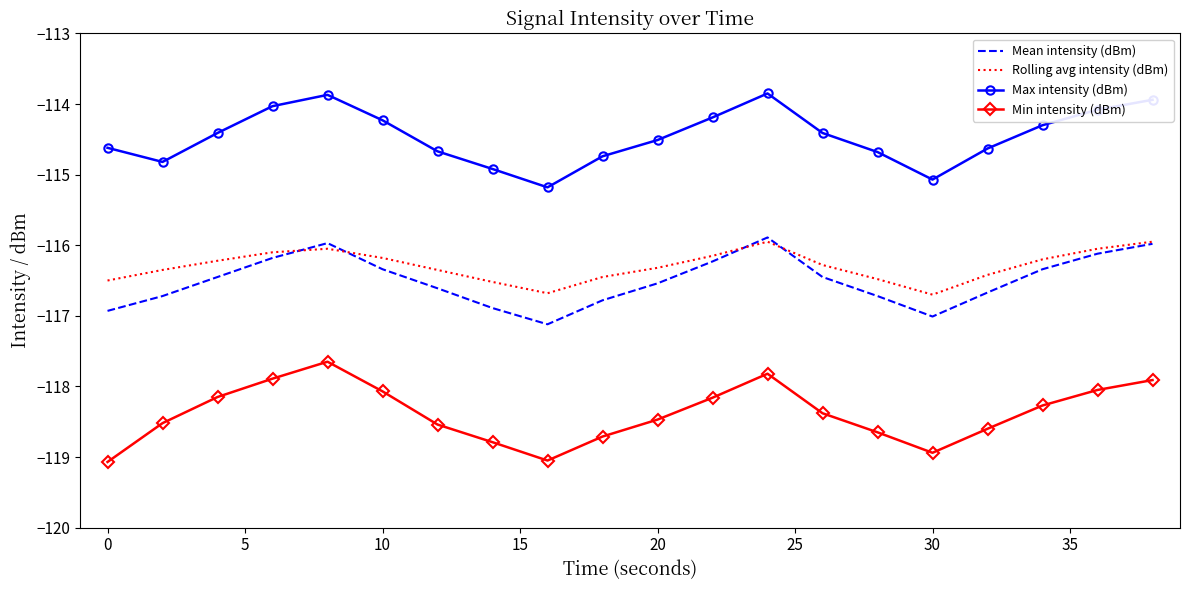

How many distinct data groups are displayed?

4